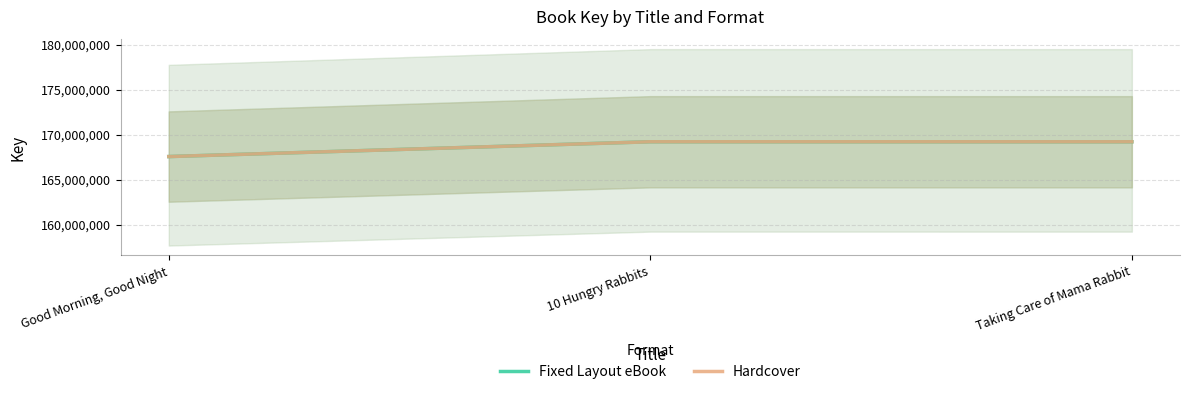

What is the difference between the Hardcover values at Taking Care of Mama Rabbit and Good Morning, Good Night?

1646008